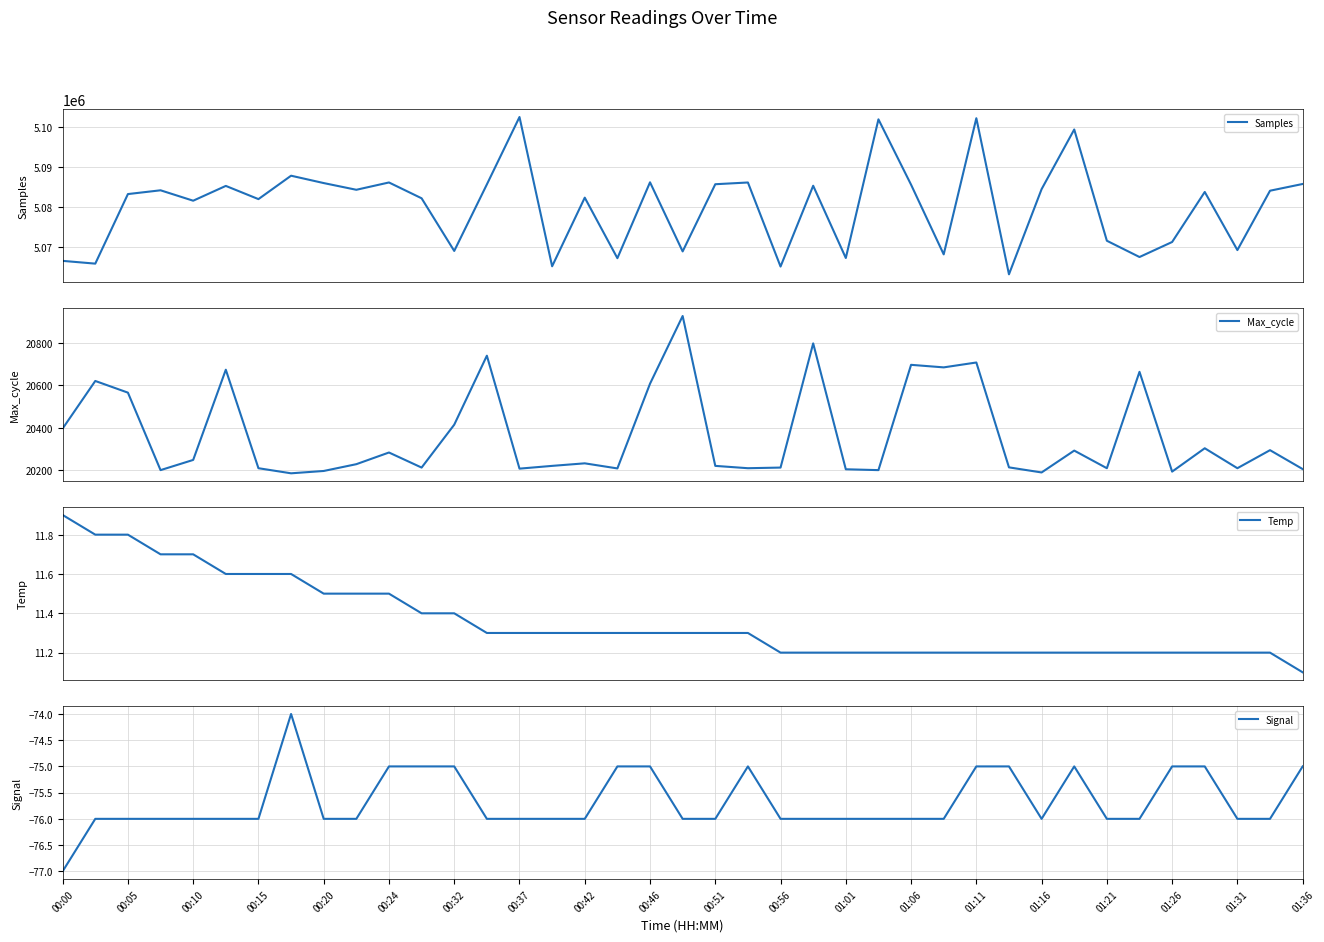

True or false: Max_cycle has more than 0 points higher than both neighbors.

True